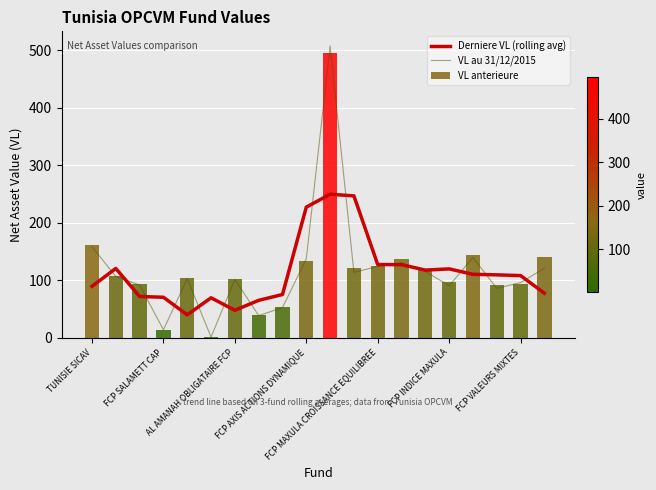

What is the label of the 6th bar from the right?

14